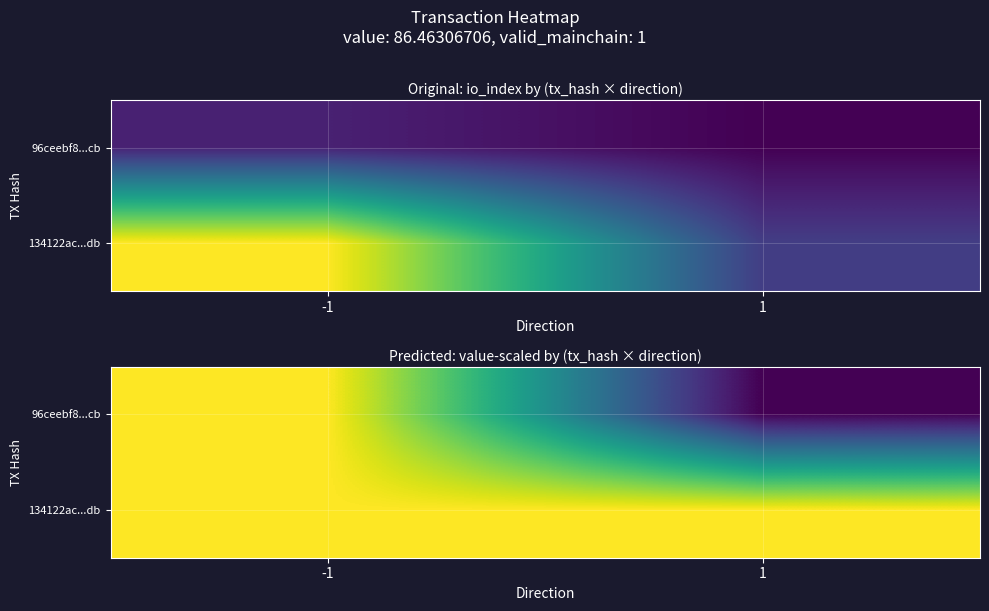

What is the total value across all series at -1?

172.9